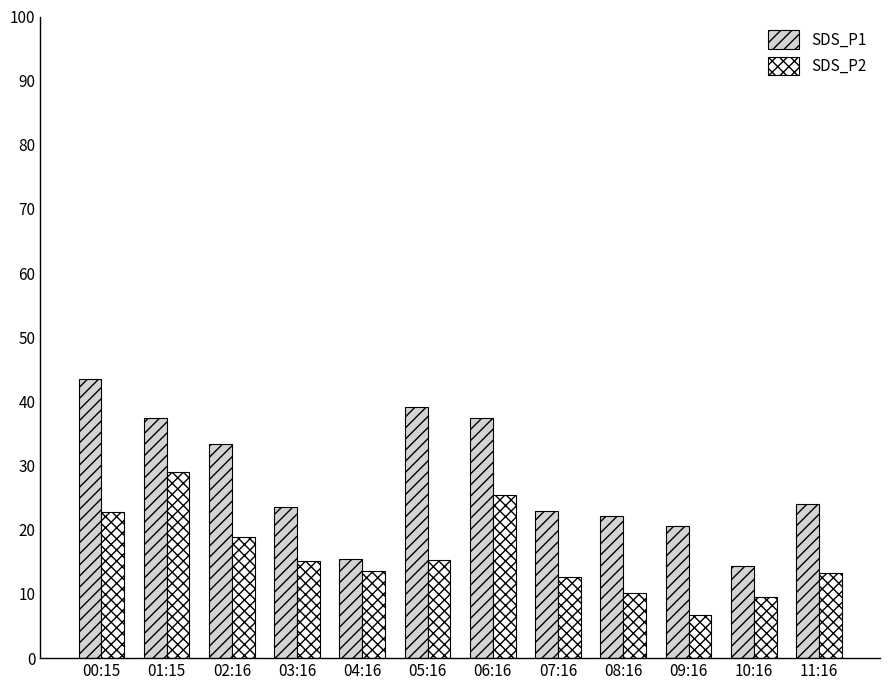

Is it true that SDS_P2 equals 6.4 at 11:16?

False